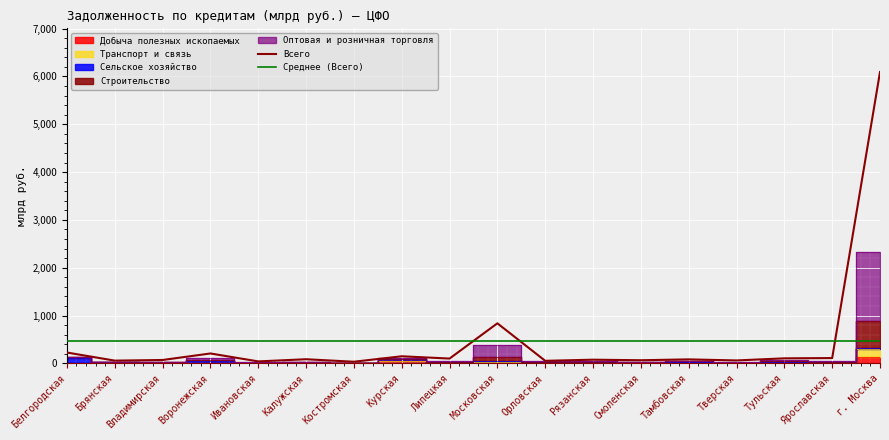

True or false: Оптовая и розничная торговля and Всего cross at least once.

False